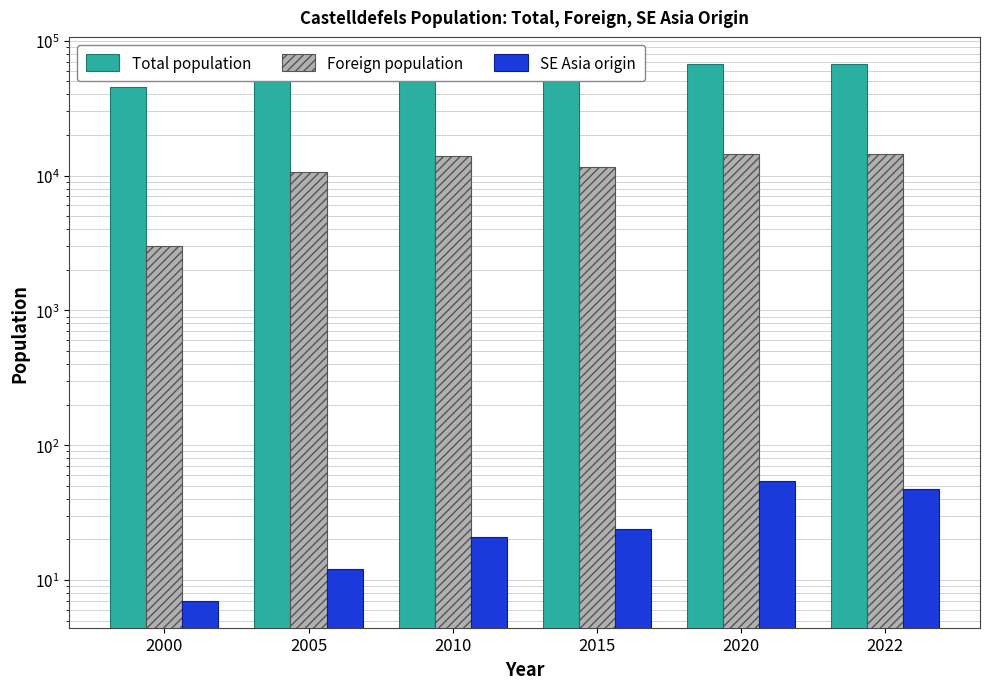

At which category is the sum across all series the highest?

2020